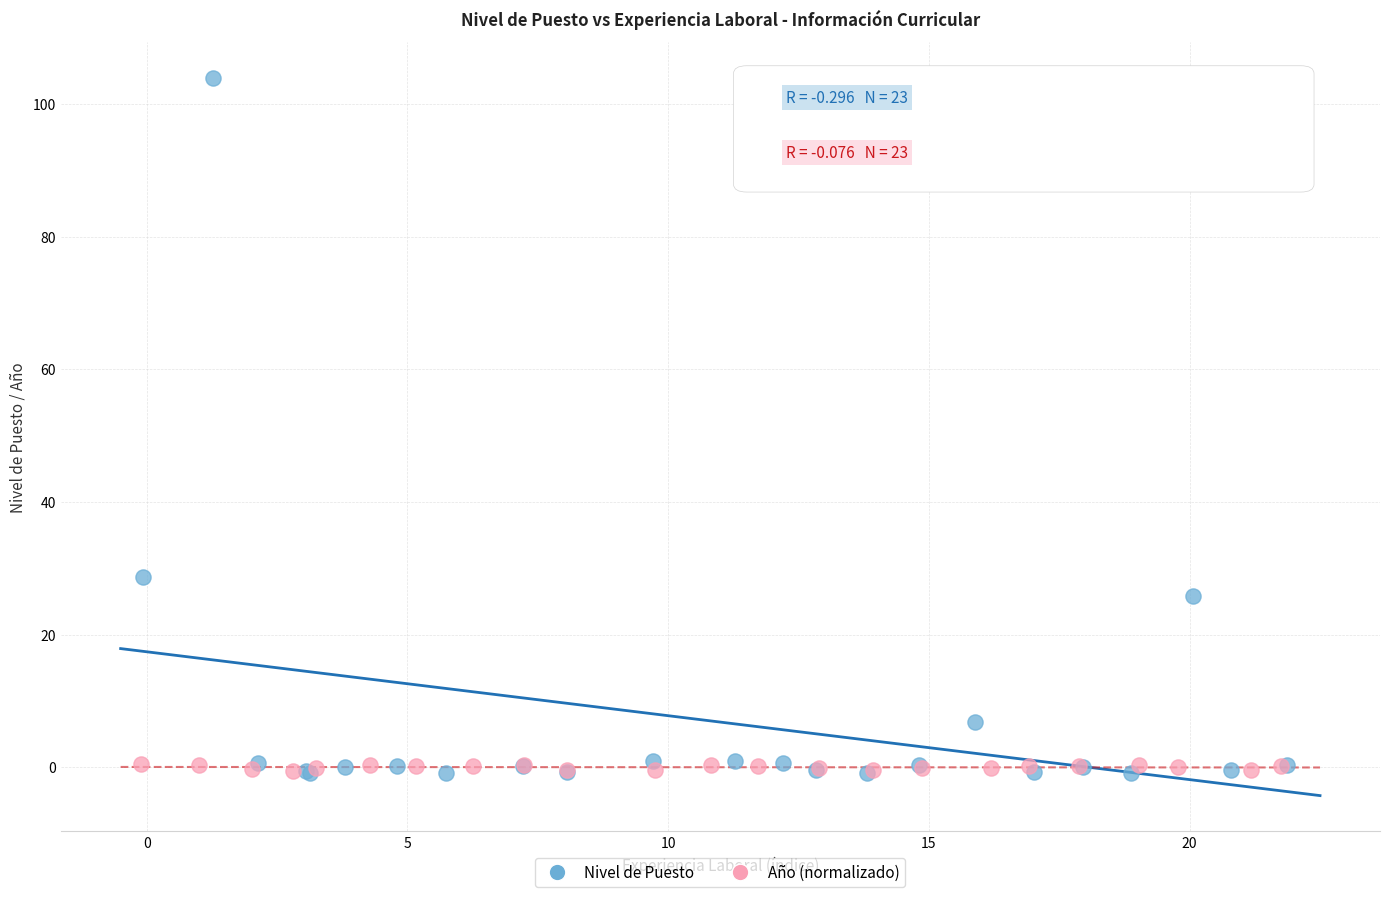

What are all the series names shown in the legend?

Nivel de Puesto, Año (normalizado)